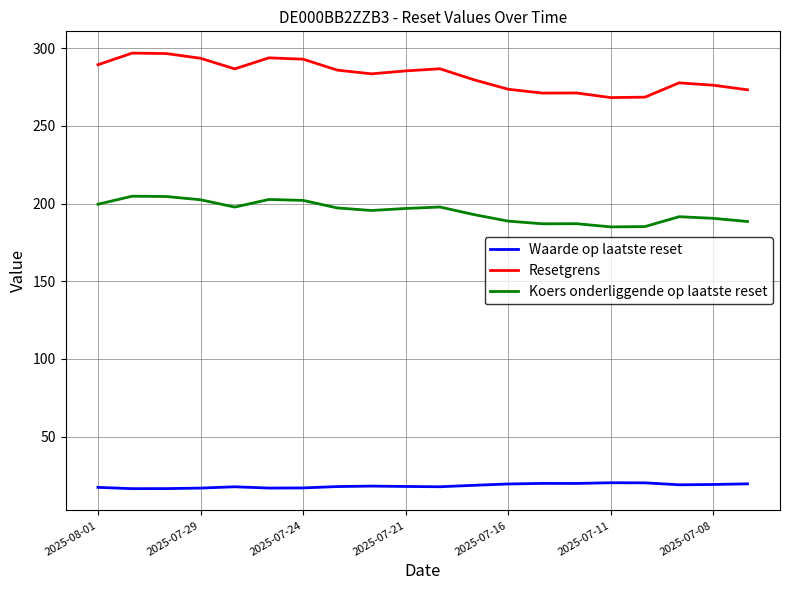

What is the maximum value for Waarde op laatste reset?

20.2